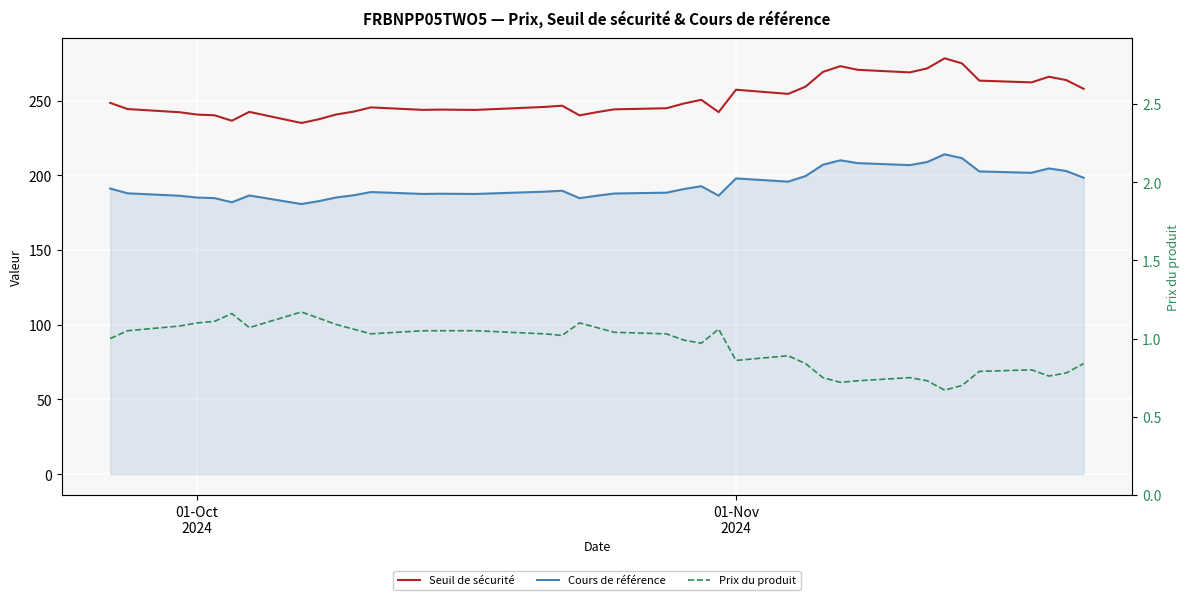

How many lines are shown in the chart?

3